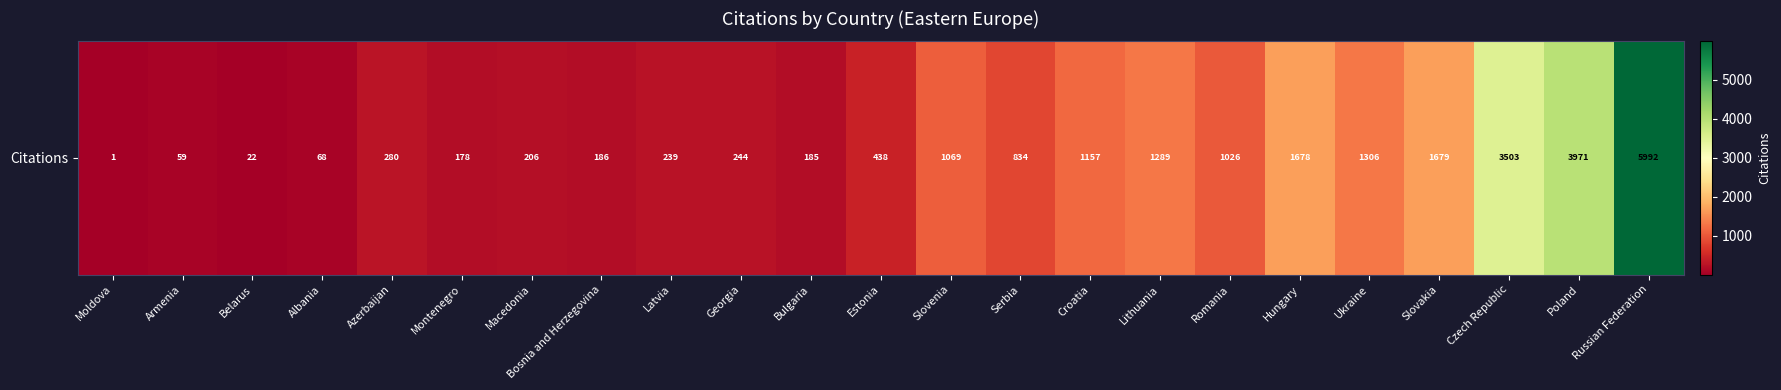

Count the number of data series in this chart.

1